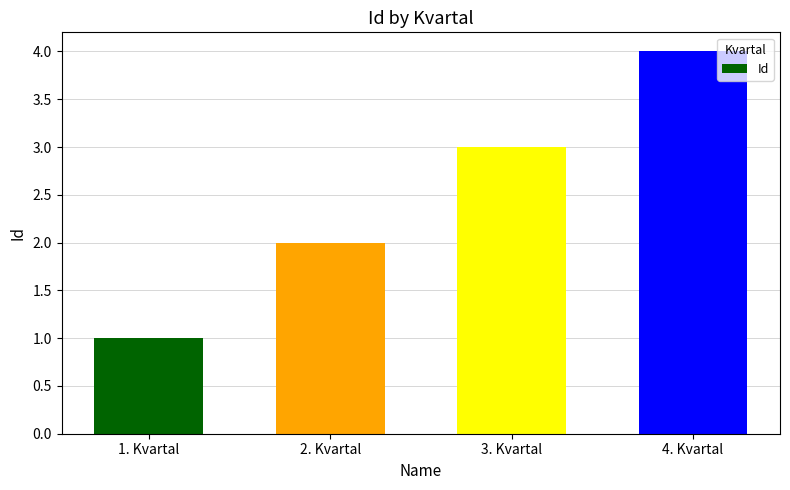

Count the values in the range 2 to 4.

3